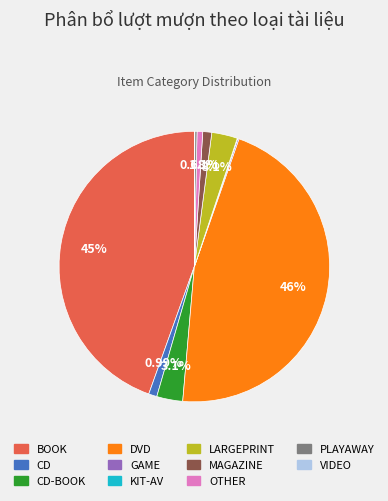

Is there a majority slice in this chart?

No